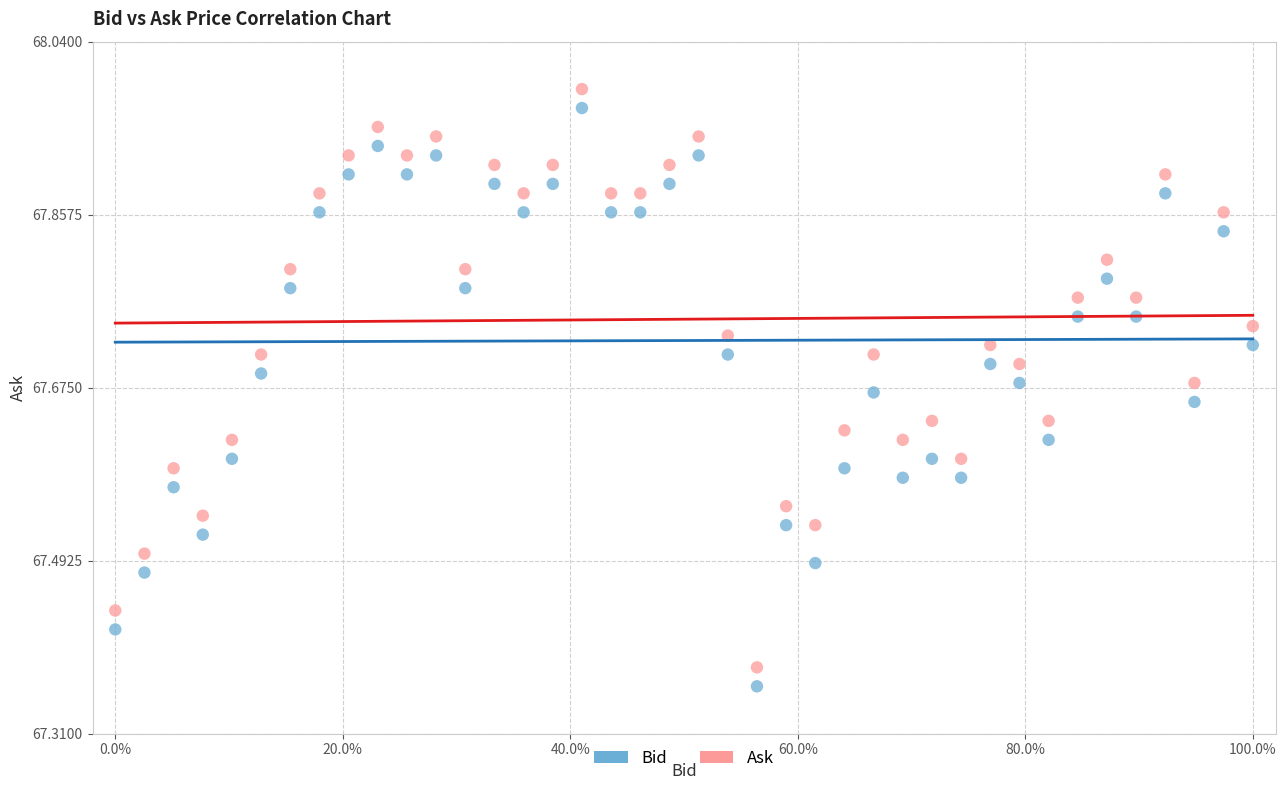

What are all the series names shown in the legend?

Bid, Ask